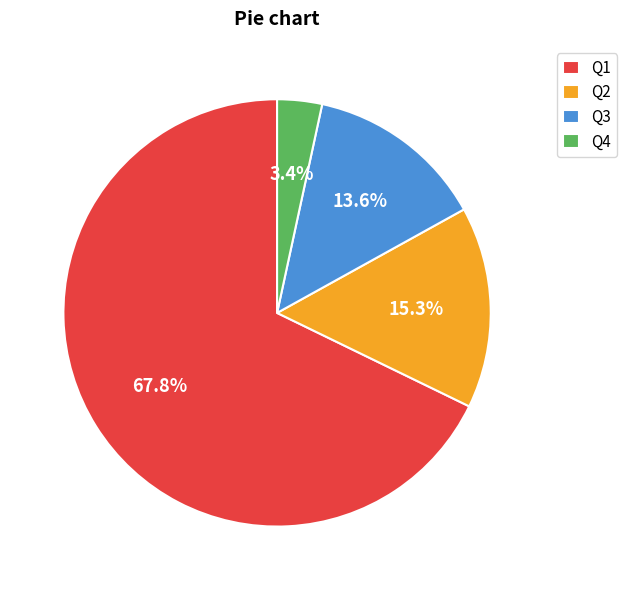

How many slices are in this pie chart?

4